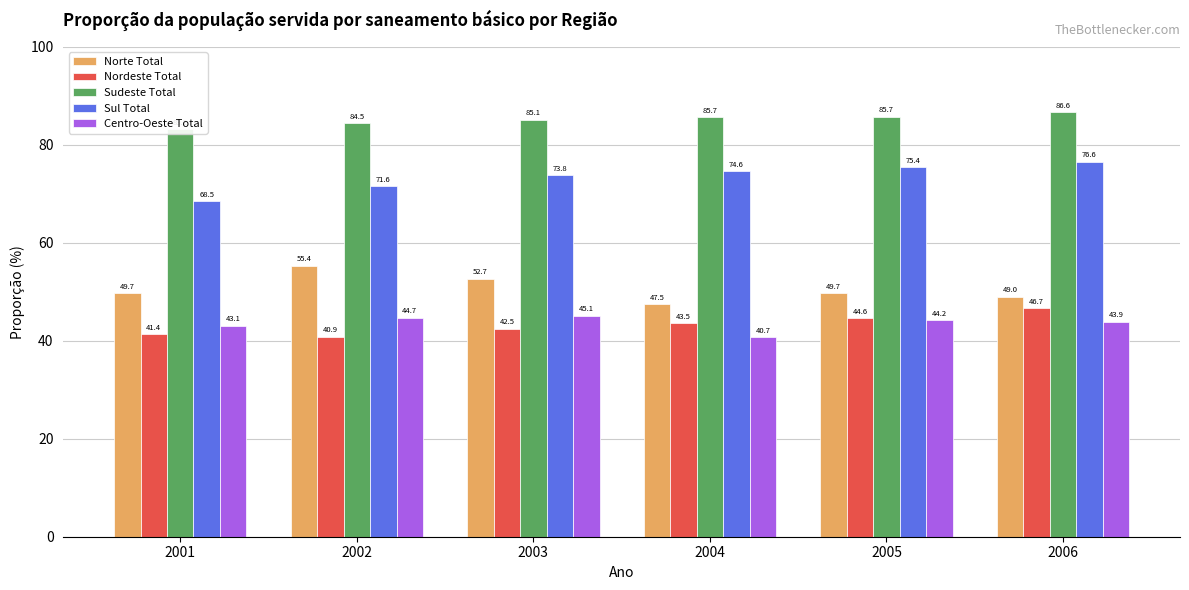

Which has a higher value, 2004 or 2001?

2001